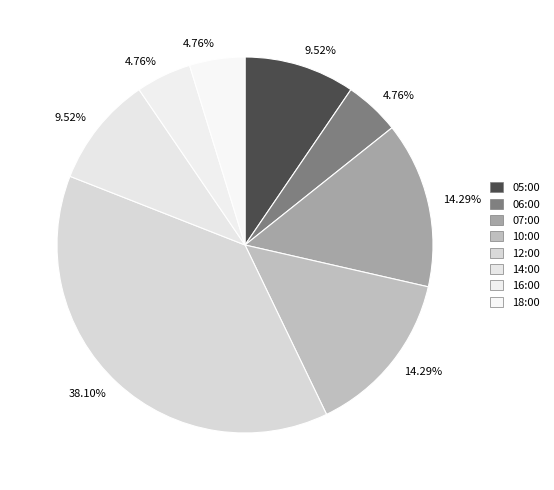

What portion of the pie excludes 12:00?

61.9%